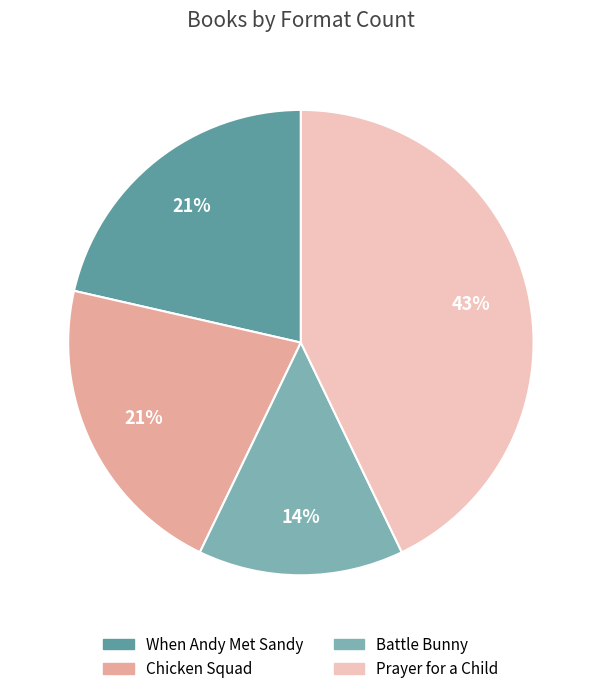

Do Battle Bunny and Prayer for a Child together represent more than half of the pie?

Yes